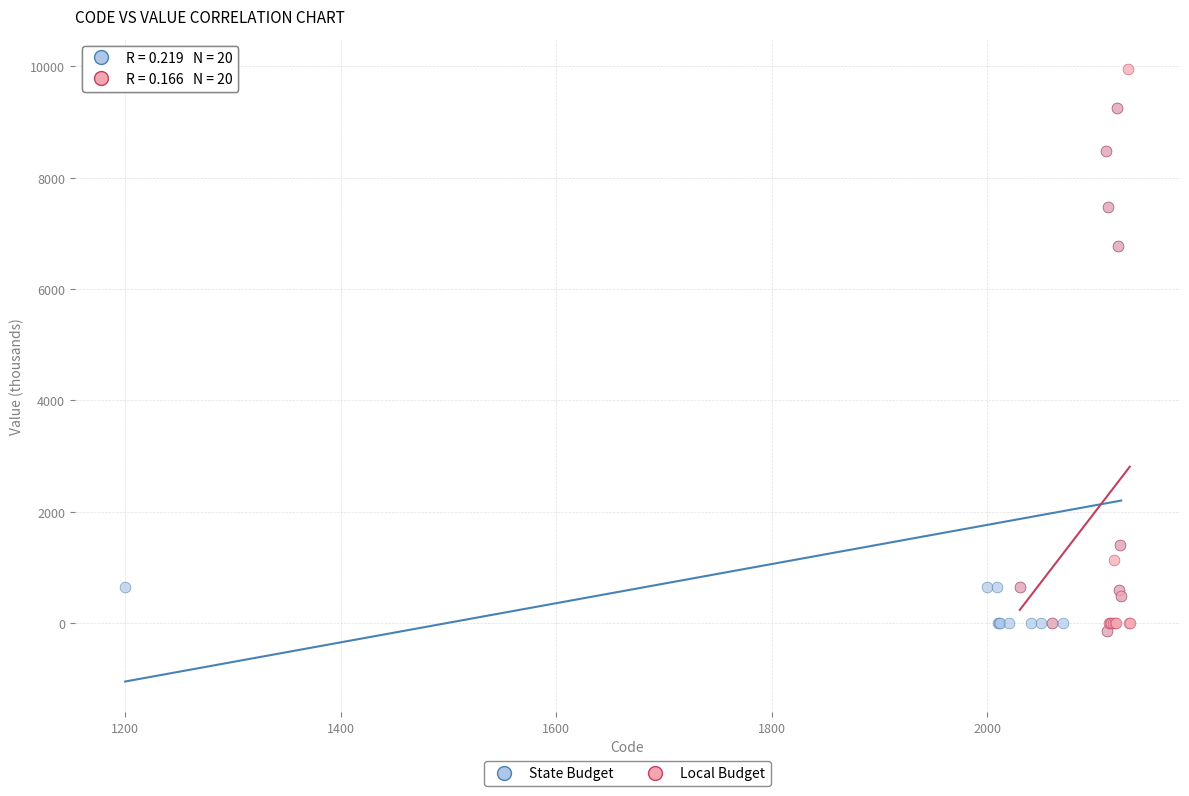

Which series reaches the maximum Y coordinate?

Local Budget